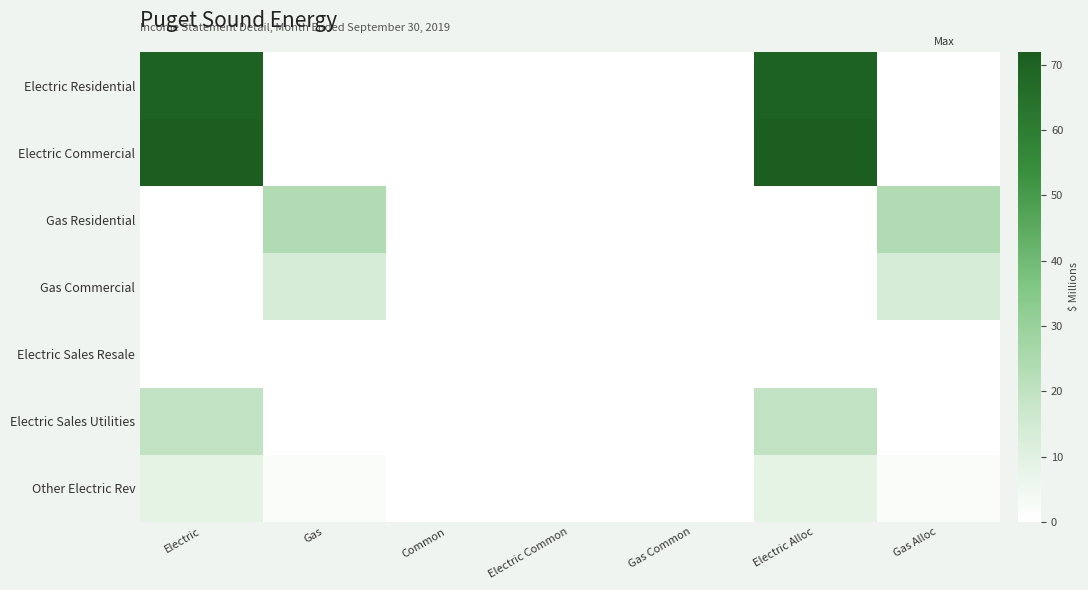

Reading left to right, extract all data points from this chart.

Electric Residential: Electric=70.1	Gas=0.0	Common=0.0	Electric Common=0.0	Gas Common=0.0	Electric Alloc=70.1	Gas Alloc=0.0
Electric Commercial: Electric=72.0	Gas=0.0	Common=0.0	Electric Common=0.0	Gas Common=0.0	Electric Alloc=72.0	Gas Alloc=0.0
Gas Residential: Electric=0.0	Gas=23.8	Common=0.0	Electric Common=0.0	Gas Common=0.0	Electric Alloc=0.0	Gas Alloc=23.8
Gas Commercial: Electric=0.0	Gas=13.4	Common=0.0	Electric Common=0.0	Gas Common=0.0	Electric Alloc=0.0	Gas Alloc=13.4
Electric Sales Resale: Electric=0.0	Gas=0.0	Common=0.0	Electric Common=0.0	Gas Common=0.0	Electric Alloc=0.0	Gas Alloc=0.0
Electric Sales Utilities: Electric=19.6	Gas=0.0	Common=0.0	Electric Common=0.0	Gas Common=0.0	Electric Alloc=19.6	Gas Alloc=0.0
Other Electric Rev: Electric=8.5	Gas=1.7	Common=0.0	Electric Common=0.0	Gas Common=0.0	Electric Alloc=8.5	Gas Alloc=1.7